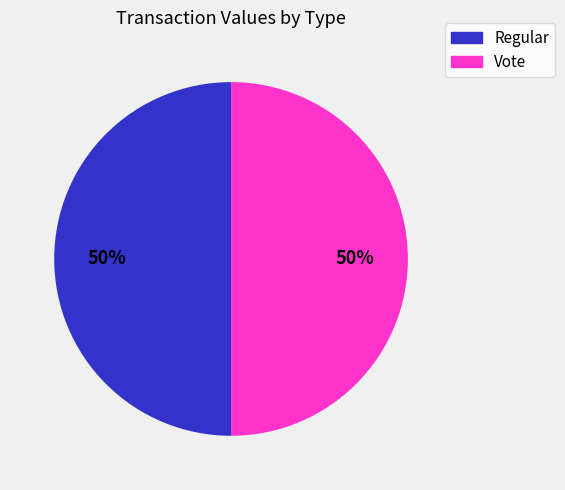

Is the sum of Regular and Vote greater than half?

Yes